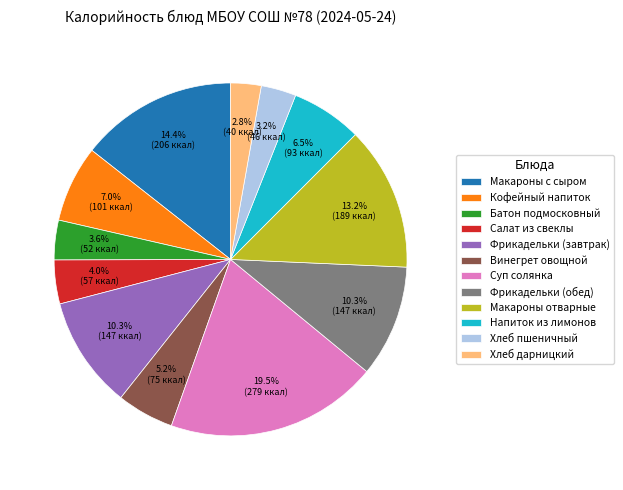

How many slices are in this pie chart?

12